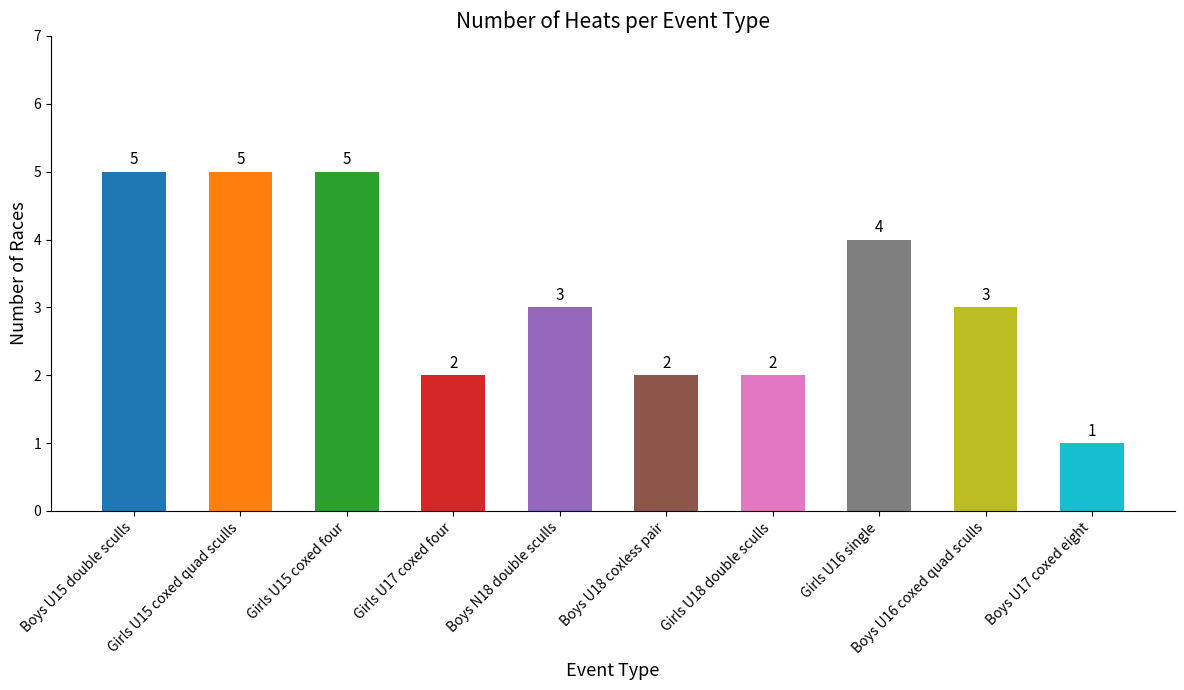

Where does the data first go above 3?

Boys U15 double sculls